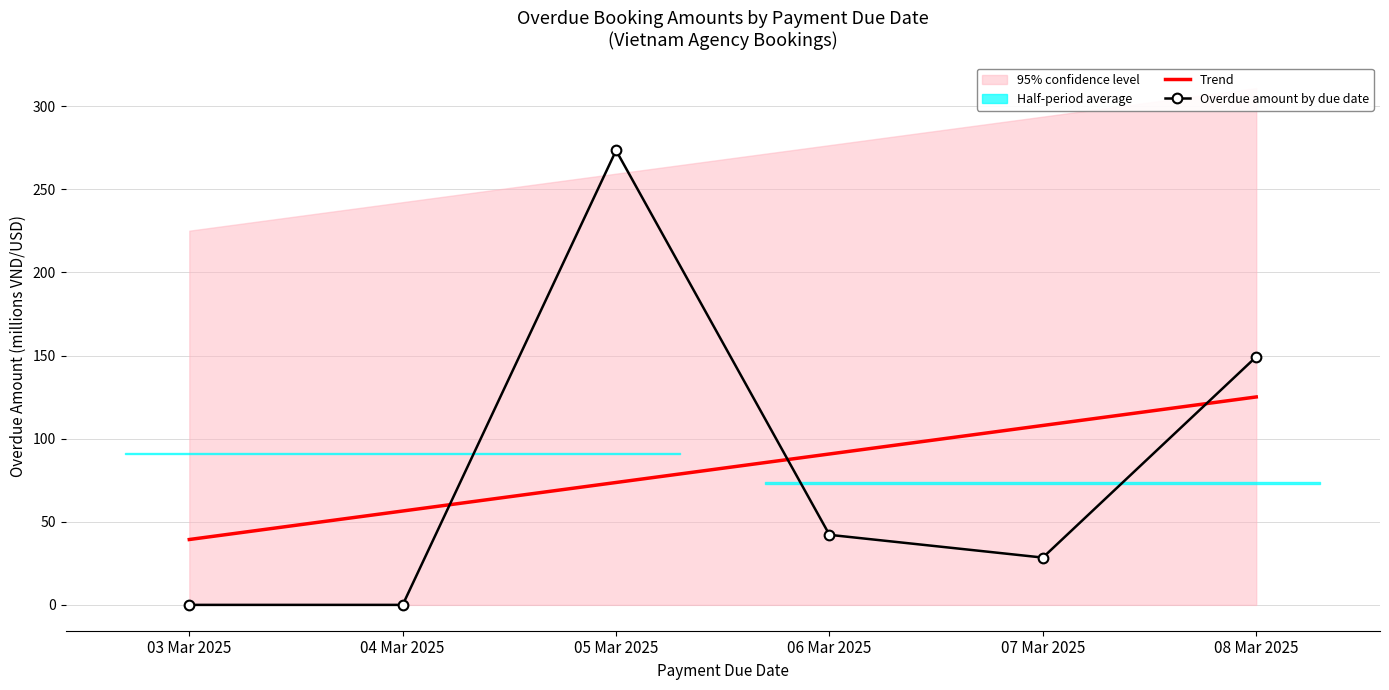

What is the spread (max minus min) of values at 06 Mar 2025?

48.6